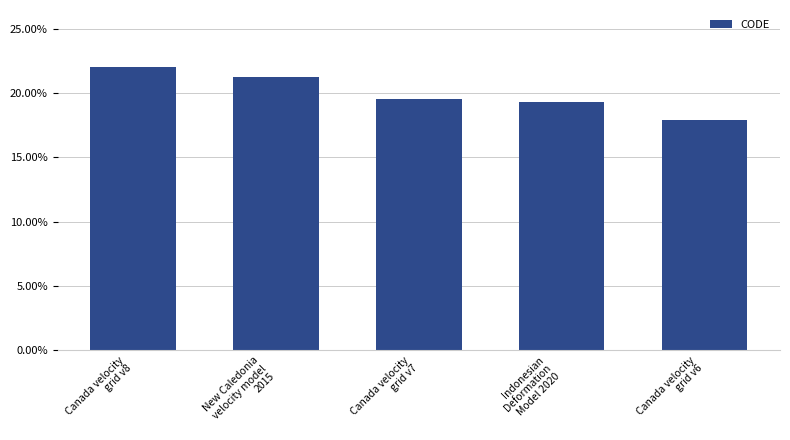

Reading right to left, list all the values displayed in this chart.

0.2	0.2	0.2	0.2	0.2